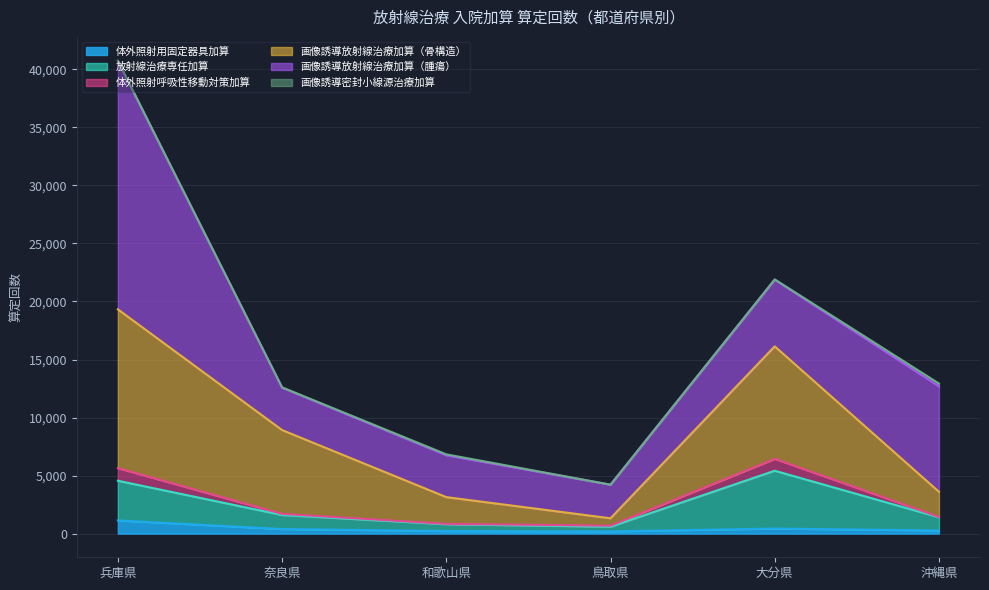

At which category is the sum across all series the highest?

兵庫県